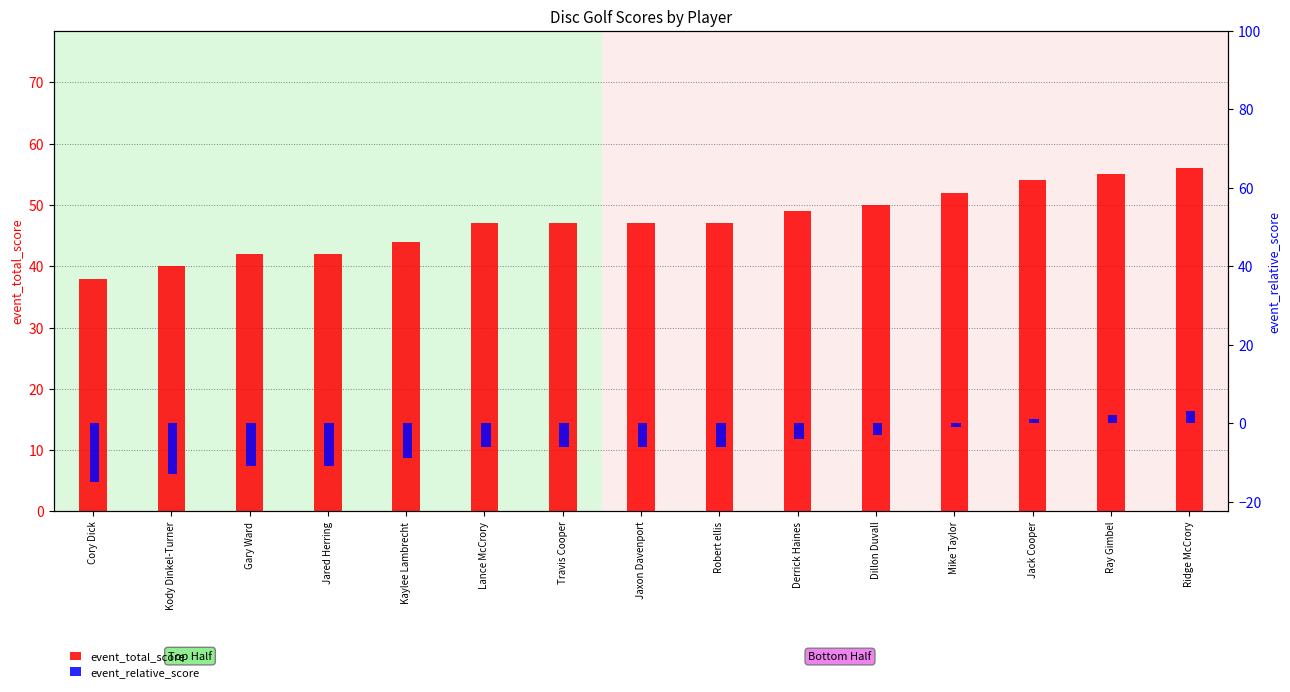

Rank the series by their maximum value, from highest to lowest.

event_total_score, event_relative_score